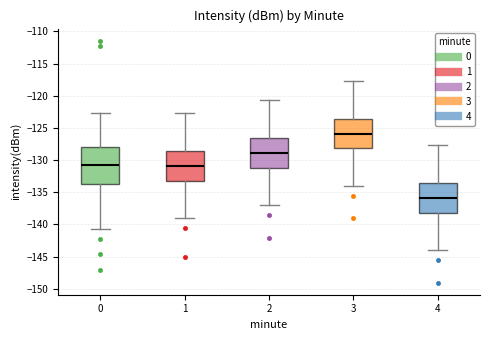

Which box has the highest median line?

3